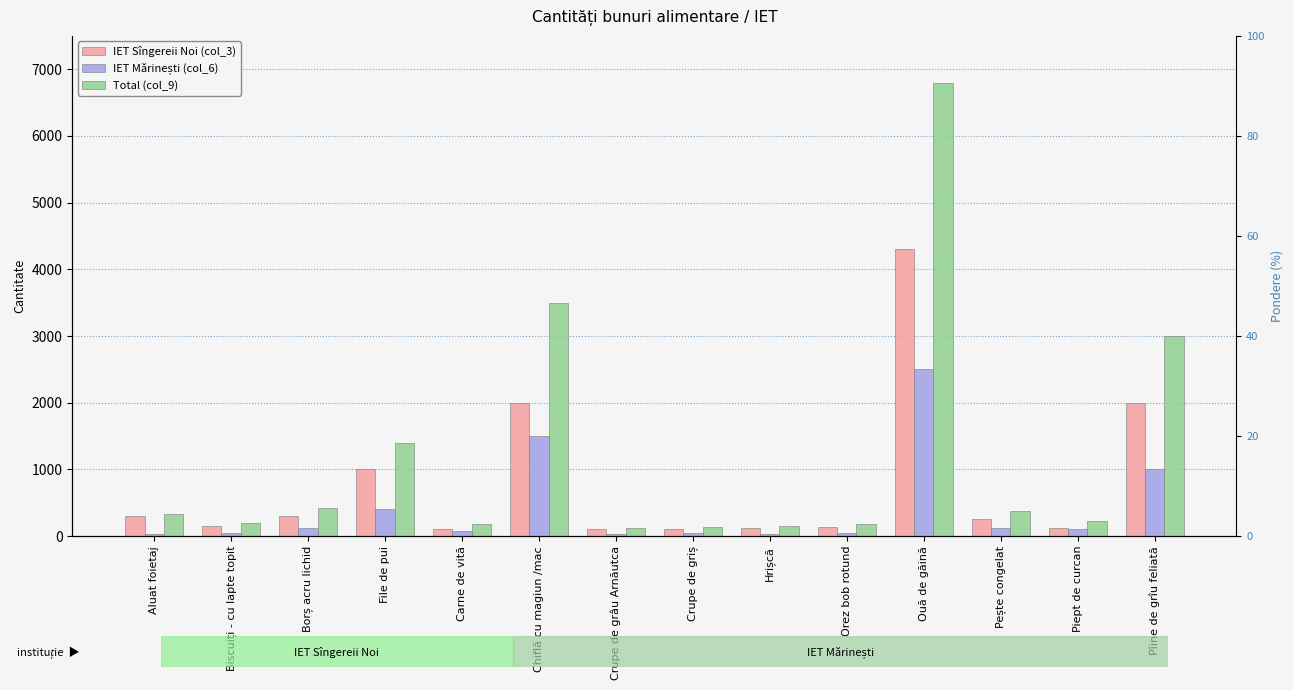

Rank the series by their average value, from lowest to highest.

IET Mărinești (col_6), IET Sîngereii Noi (col_3), Total (col_9)